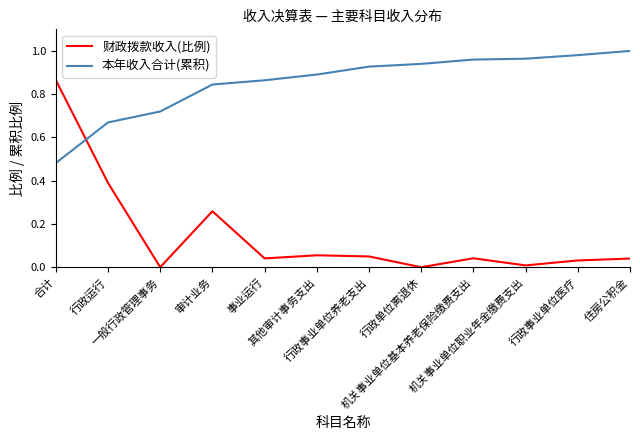

Which series has the widest spread of values?

财政拨款收入(比例)